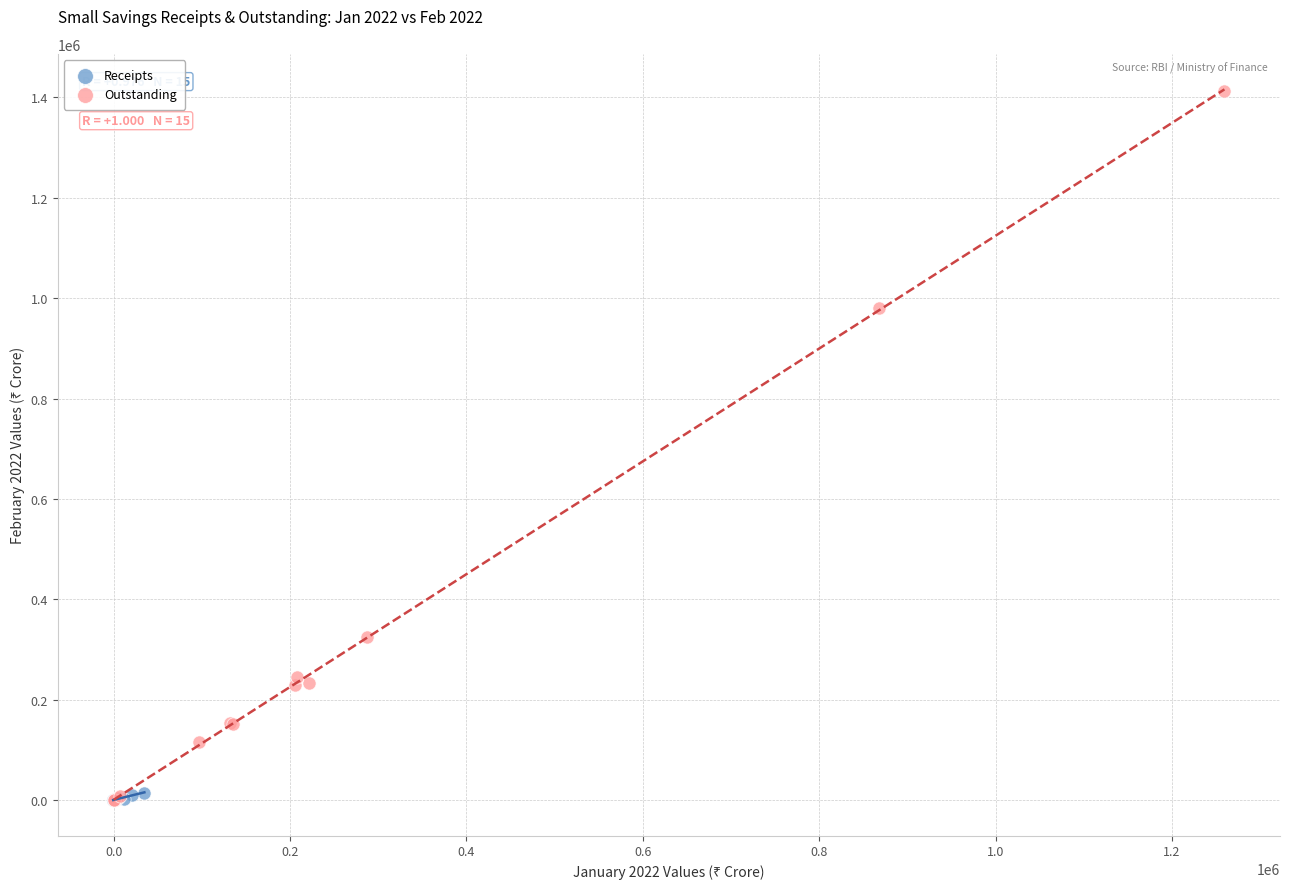

Which series has the largest Y range (max minus min)?

Outstanding